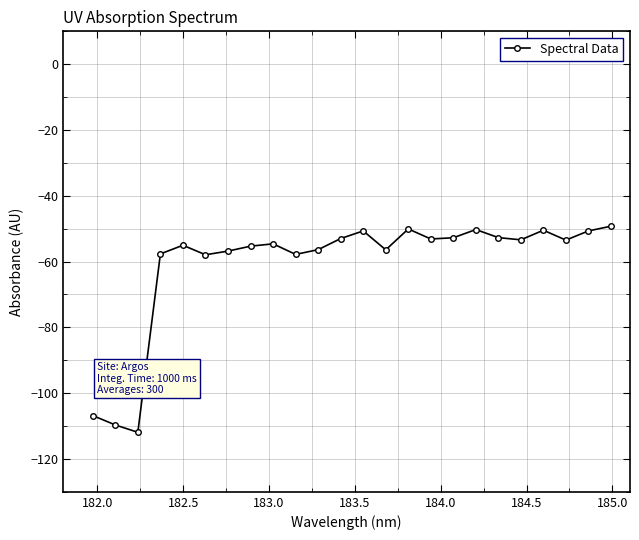

What is the value of the 7th point from the left?

-56.8